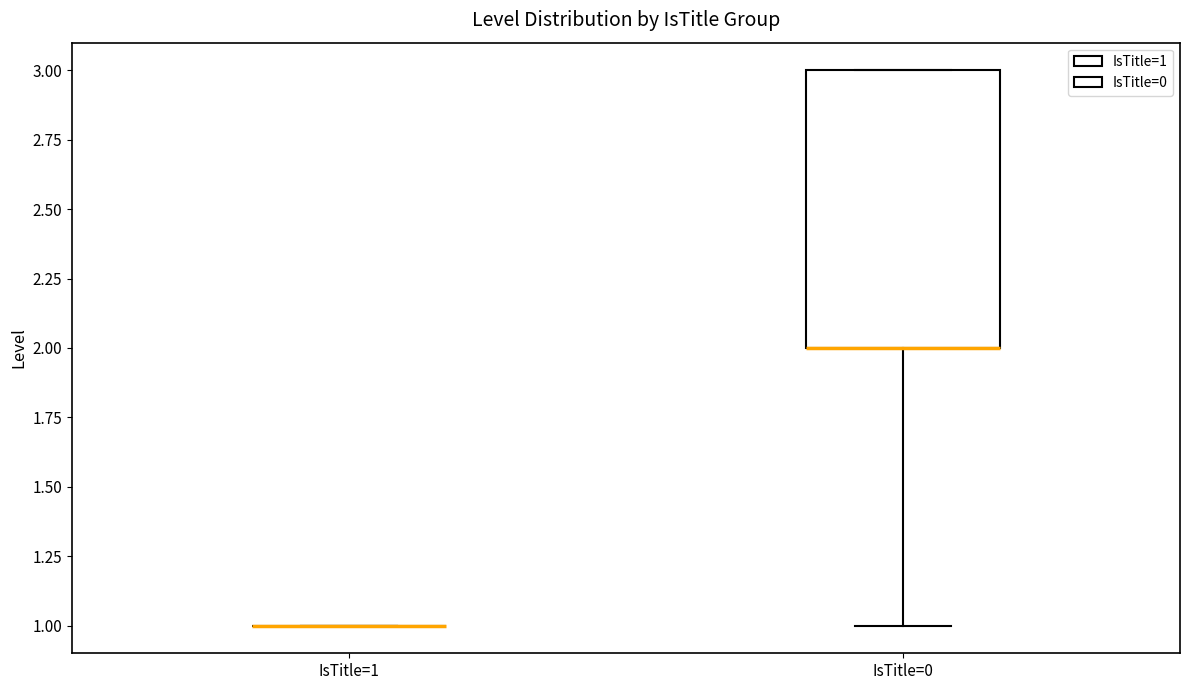

Reading left to right, transcribe this box plot: for each box, give where its median line is, the range the box spans, and where its two whiskers end, as read against the y-axis. The values are not printed on the chart, so give them approximately, as read against the axis.

IsTitle=1: box collapsed to a line at 1, whiskers 1 to 1
IsTitle=0: median 2 (drawn on the box's lower edge), box 2 to 3, whiskers 1 to 3